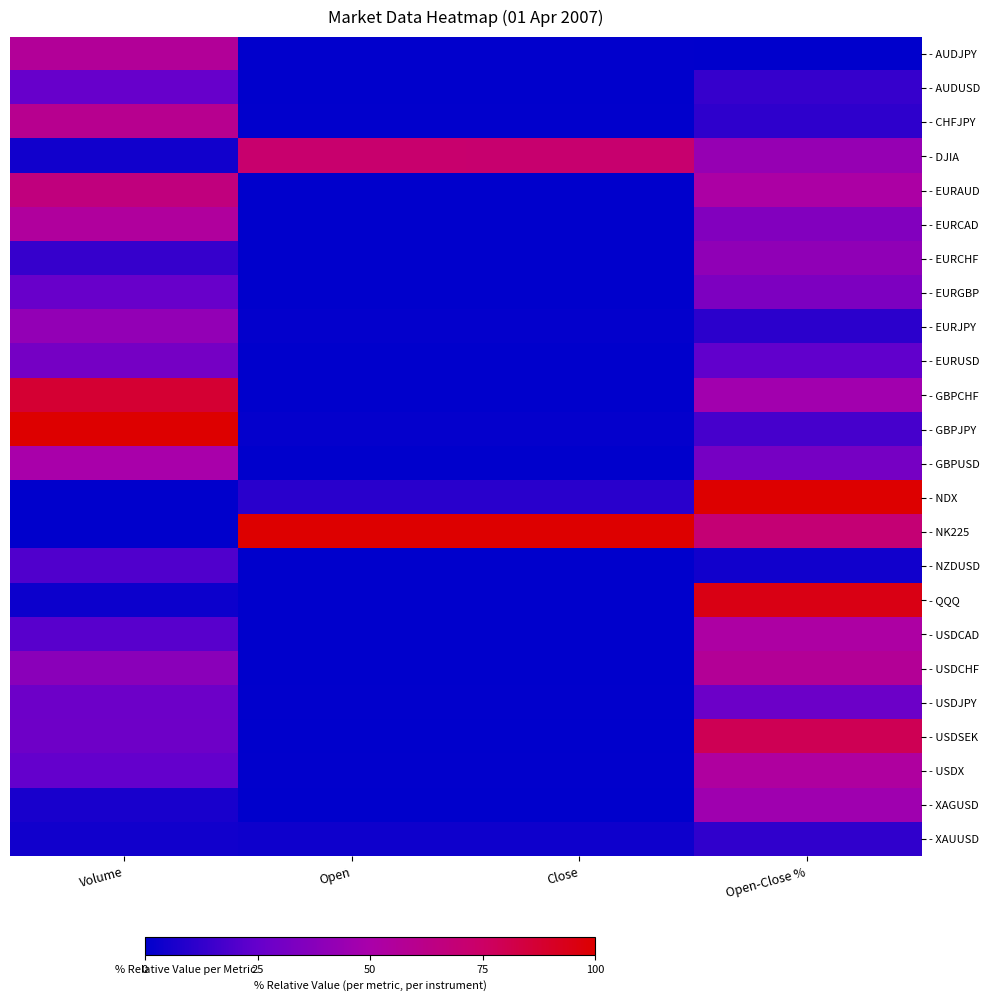

Reading left to right, extract all data points from this chart.

- AUDJPY: Volume=56.3	Open=0.5	Close=0.5	Open-Close %=0.0
- AUDUSD: Volume=25.8	Open=0.0	Close=0.0	Open-Close %=13.3
- CHFJPY: Volume=59.7	Open=0.6	Close=0.5	Open-Close %=11.6
- DJIA: Volume=4.3	Open=72.2	Close=71.6	Open-Close %=43.0
- EURAUD: Volume=66.2	Open=0.0	Close=0.0	Open-Close %=52.2
- EURCAD: Volume=54.4	Open=0.0	Close=0.0	Open-Close %=35.4
- EURCHF: Volume=13.5	Open=0.0	Close=0.0	Open-Close %=40.7
- EURGBP: Volume=25.9	Open=0.0	Close=0.0	Open-Close %=33.9
- EURJPY: Volume=41.8	Open=0.9	Close=0.9	Open-Close %=10.7
- EURUSD: Volume=30.7	Open=0.0	Close=0.0	Open-Close %=24.1
- GBPCHF: Volume=87.3	Open=0.0	Close=0.0	Open-Close %=47.3
- GBPJPY: Volume=100.0	Open=1.3	Close=1.3	Open-Close %=17.5
- GBPUSD: Volume=49.9	Open=0.0	Close=0.0	Open-Close %=31.1
- NDX: Volume=0.3	Open=10.3	Close=10.4	Open-Close %=100.0
- NK225: Volume=0.0	Open=100.0	Close=100.0	Open-Close %=69.7
- NZDUSD: Volume=19.6	Open=0.0	Close=0.0	Open-Close %=4.3
- QQQ: Volume=3.4	Open=0.2	Close=0.2	Open-Close %=94.8
- USDCAD: Volume=21.5	Open=0.0	Close=0.0	Open-Close %=52.6
- USDCHF: Volume=38.6	Open=0.0	Close=0.0	Open-Close %=57.1
- USDJPY: Volume=27.9	Open=0.7	Close=0.7	Open-Close %=27.5
- USDSEK: Volume=28.3	Open=0.0	Close=0.0	Open-Close %=79.1
- USDX: Volume=24.7	Open=0.5	Close=0.5	Open-Close %=53.5
- XAGUSD: Volume=6.2	Open=0.1	Close=0.1	Open-Close %=46.5
- XAUUSD: Volume=4.3	Open=3.6	Close=3.6	Open-Close %=11.9